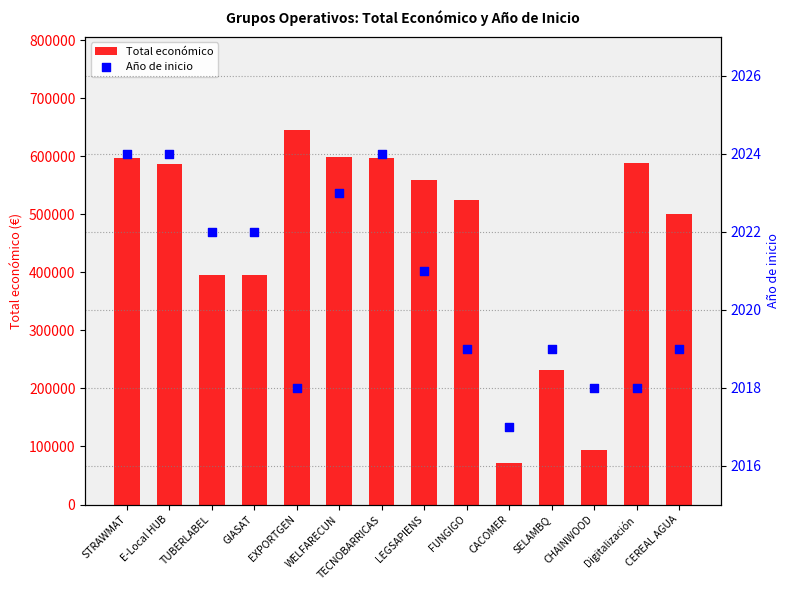

Which series contains the lowest Y value?

Año de inicio